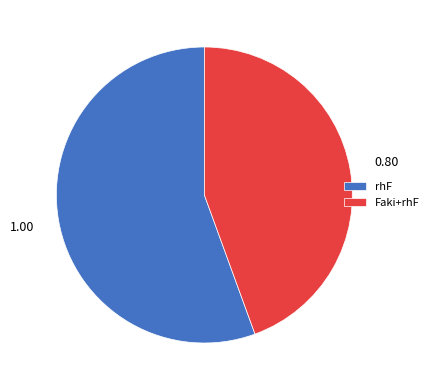

How many slices are in this pie chart?

2